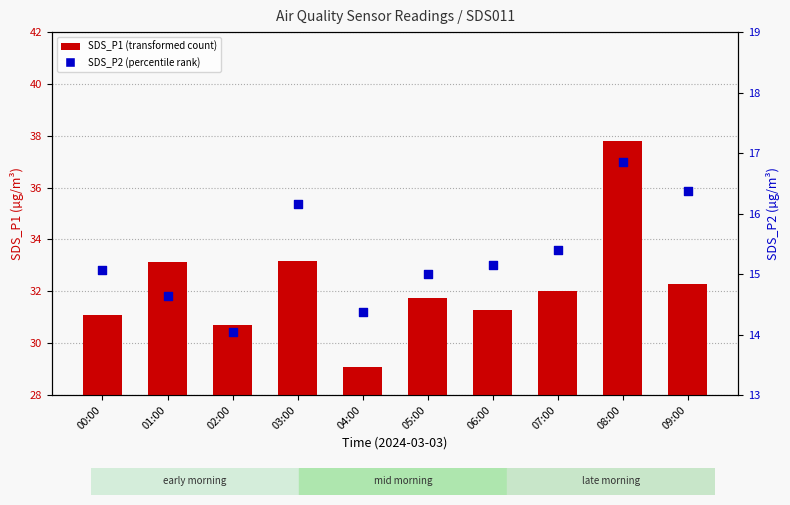

Which series contains the lowest Y value?

SDS_P2 (percentile rank)